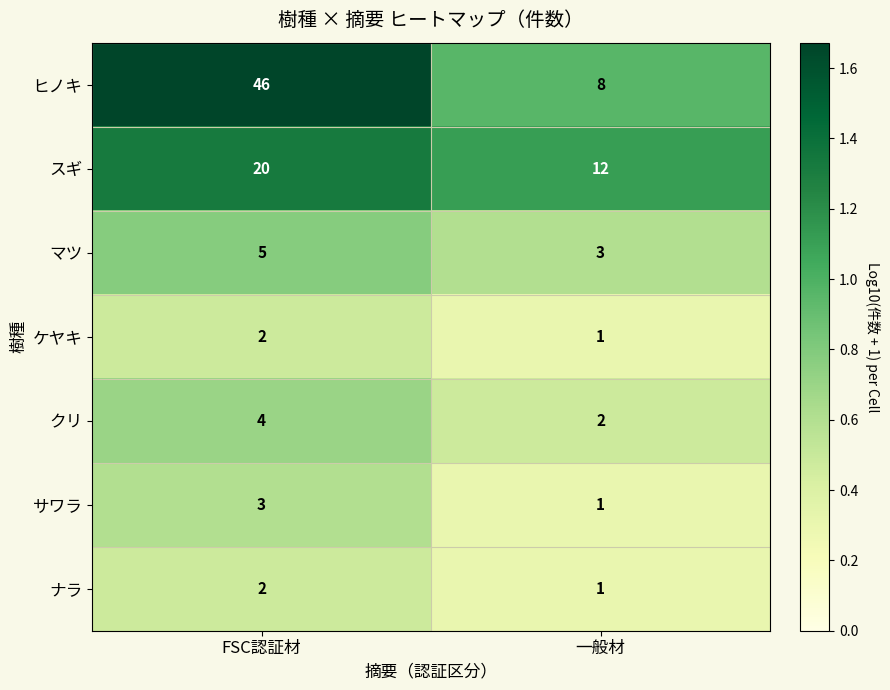

True or false: ヒノキ has a value of 5 at 一般材.

False